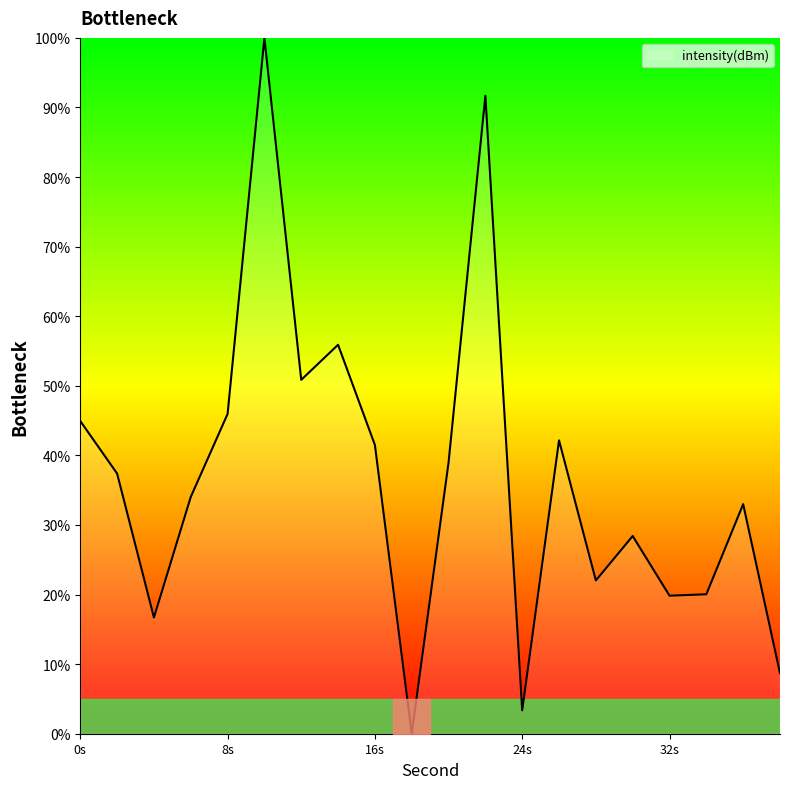

What is the difference between the maximum and minimum values?

100.0